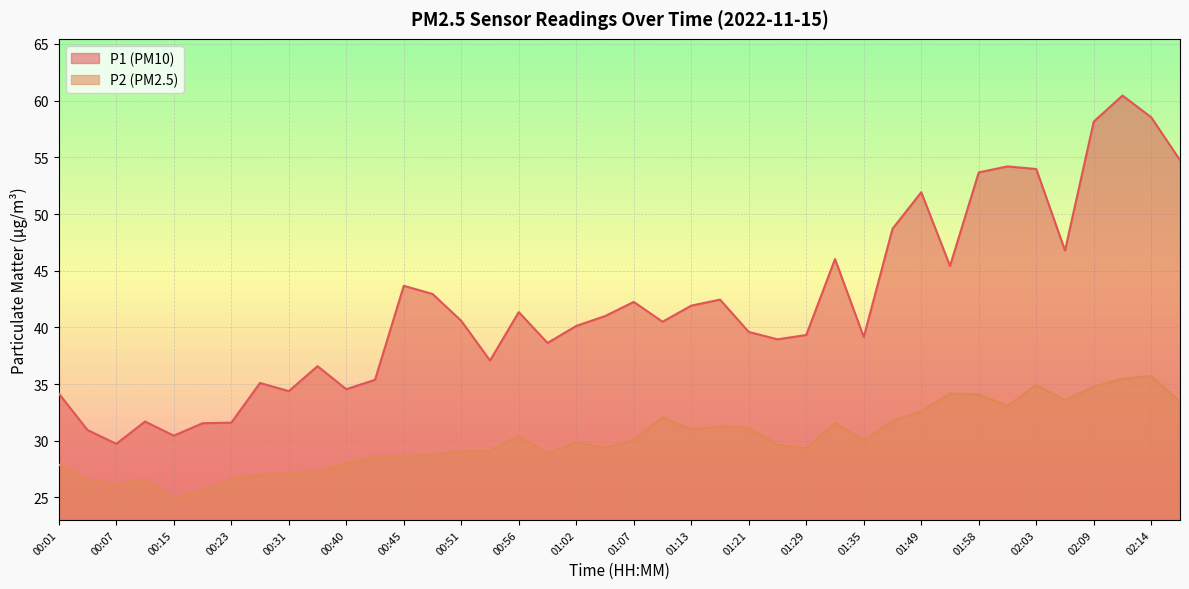

What is the label of the 14th point from the left?

00:48